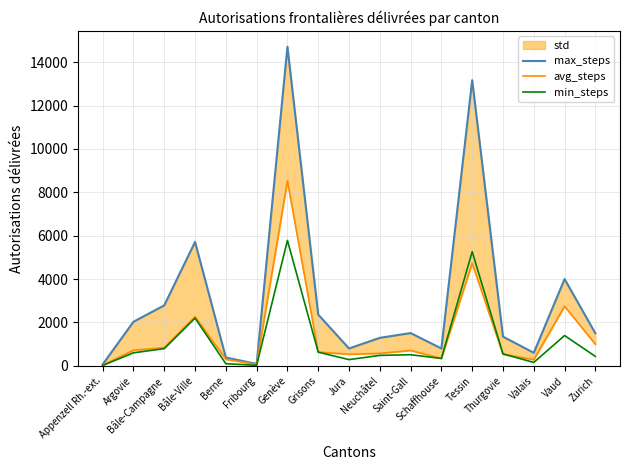

How many data points in avg_steps are above 635?

8